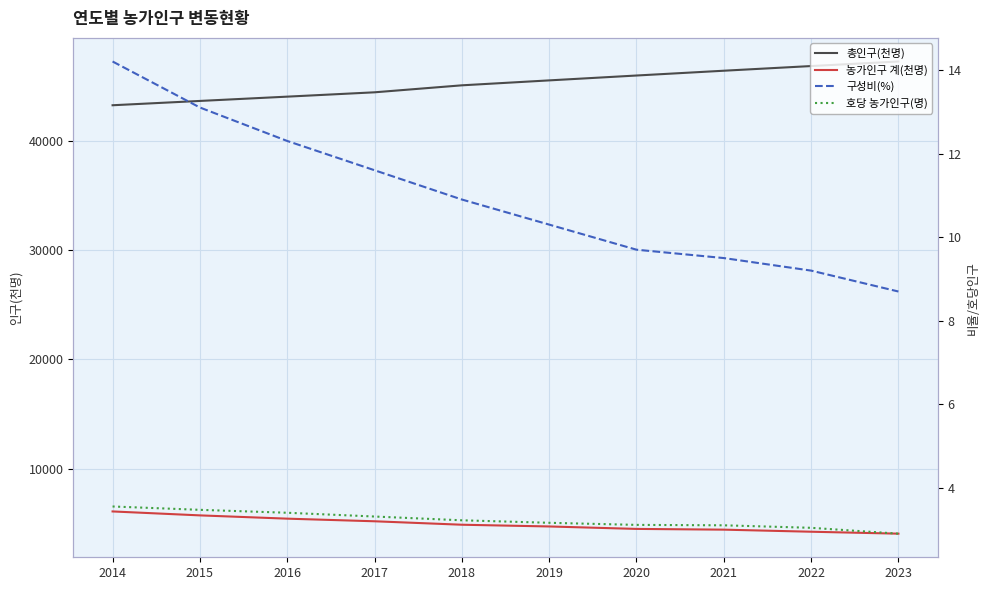

What is the smallest value displayed?

2.9